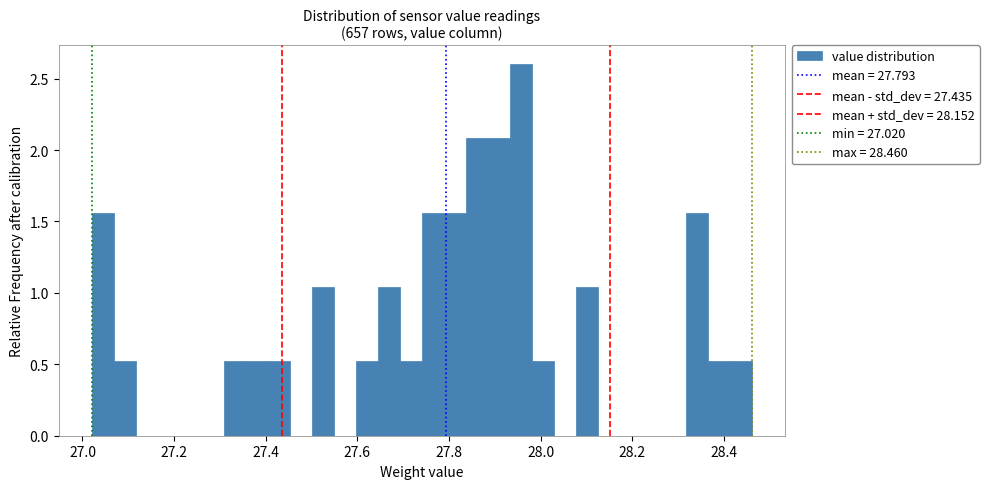

Read against the x-axis, roughly where is the centre of the tallest bar?

27.96